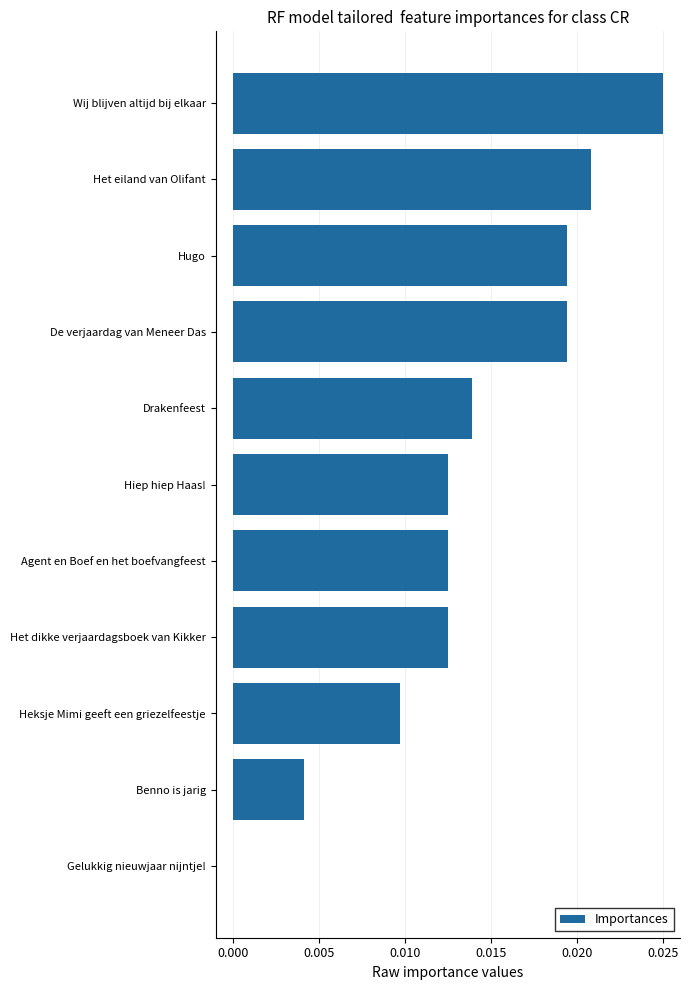

Is it true that the value at De verjaardag van Meneer Das is 0.0?

True